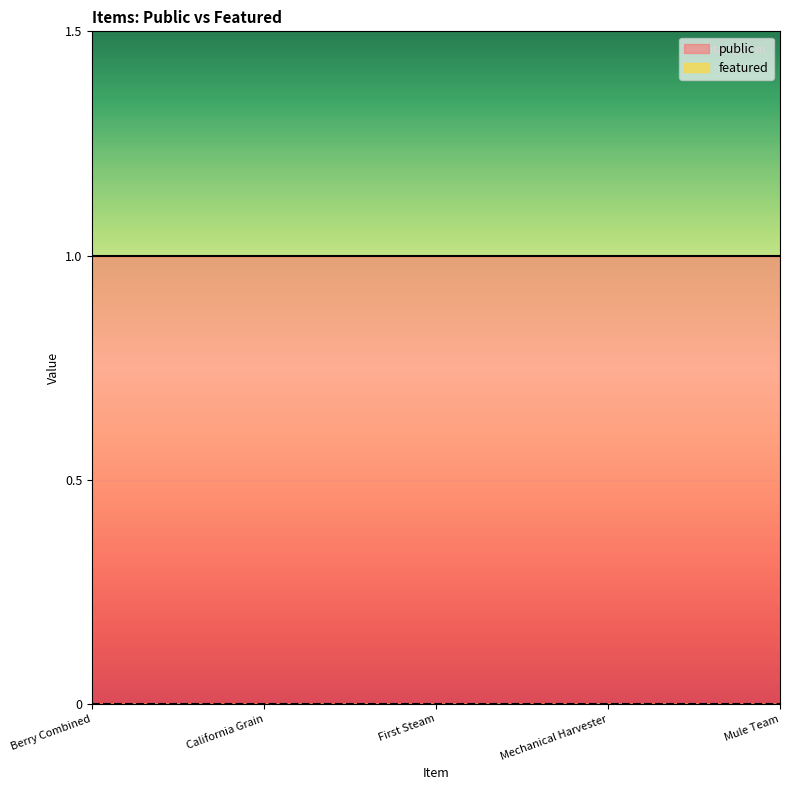

What is the average value of the public series?

1